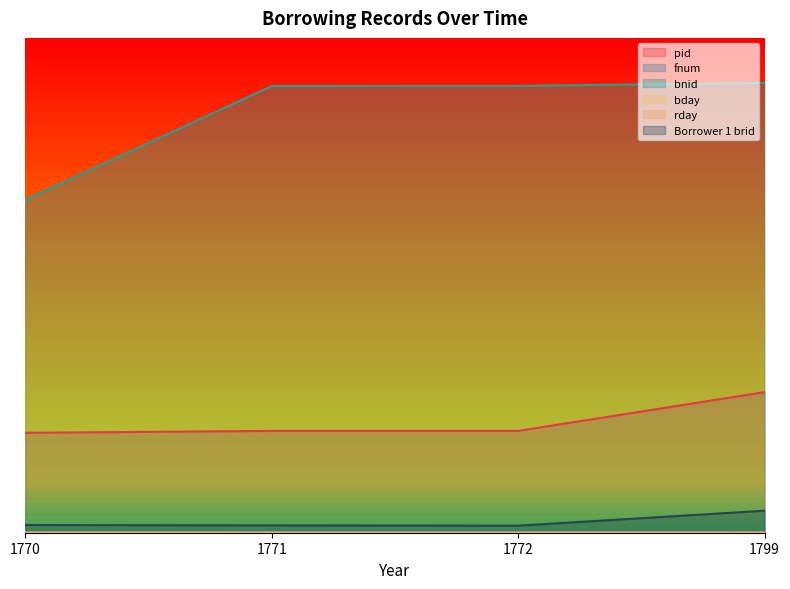

How many pid values are between 0 and 1?

4